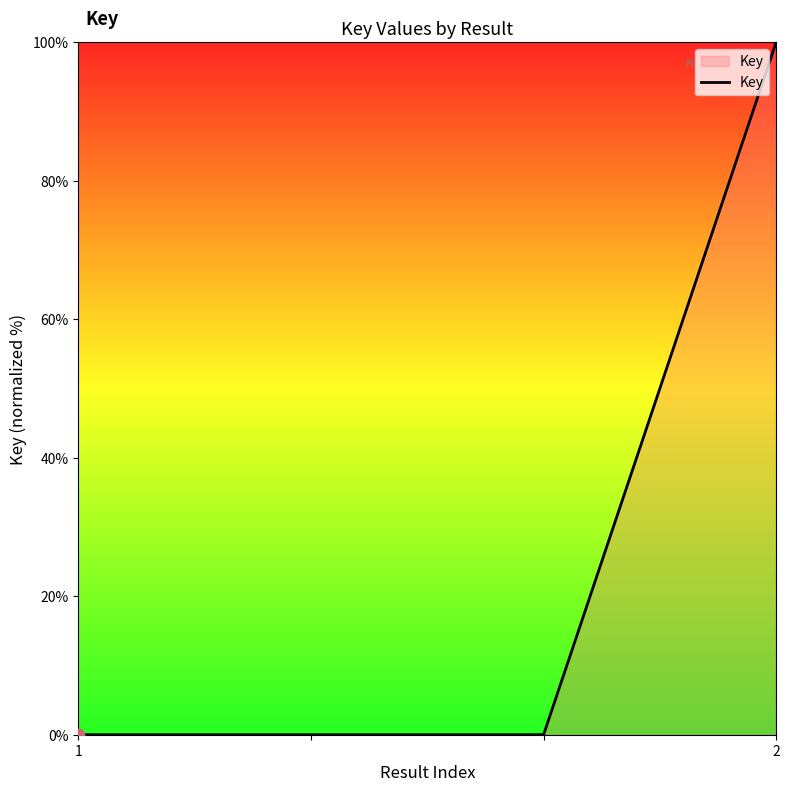

What is the difference between the maximum and minimum values?

100